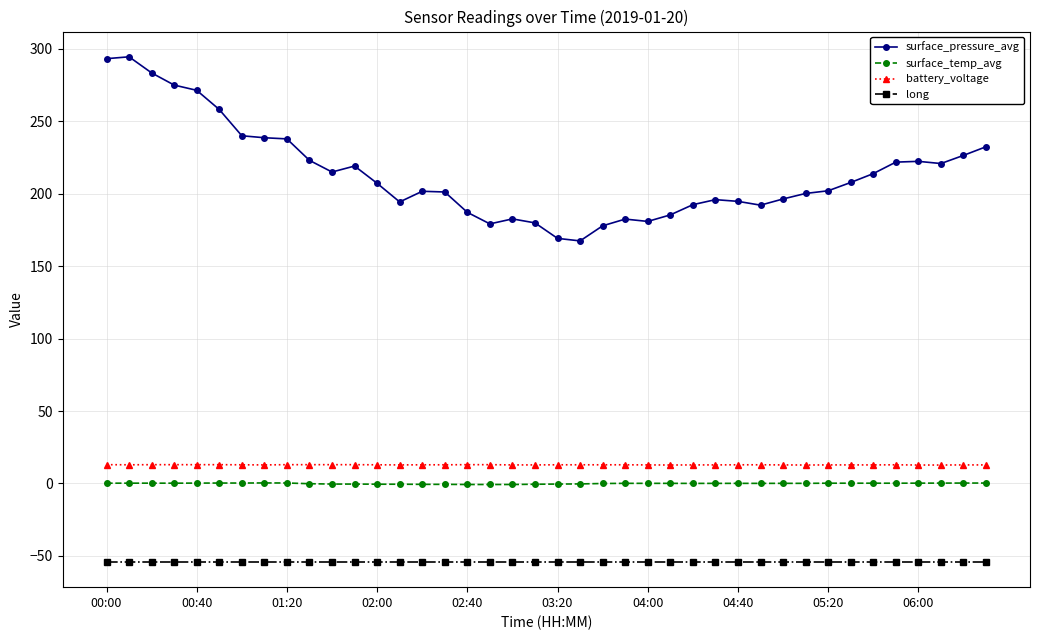

What is the value of the long point at the 2nd from the left?

-54.1